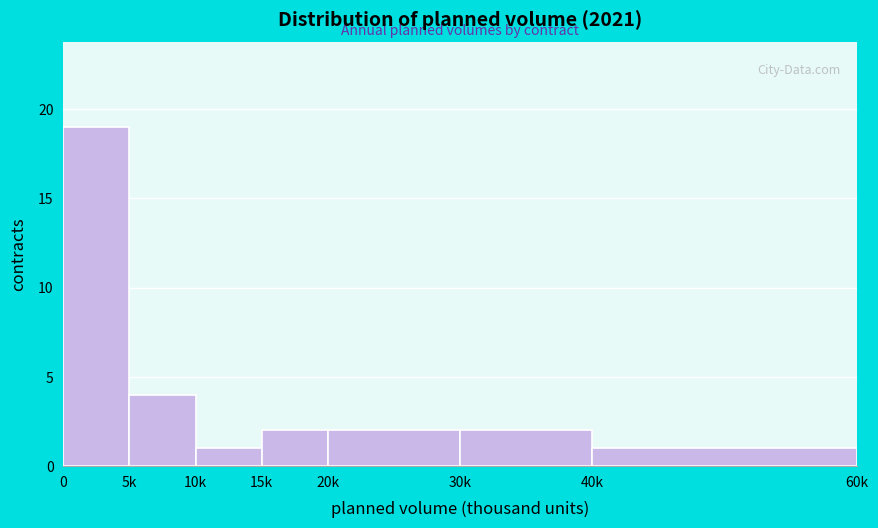

Reading left to right, transcribe all the data shown in this chart.

19	4	1	2	2	2	1